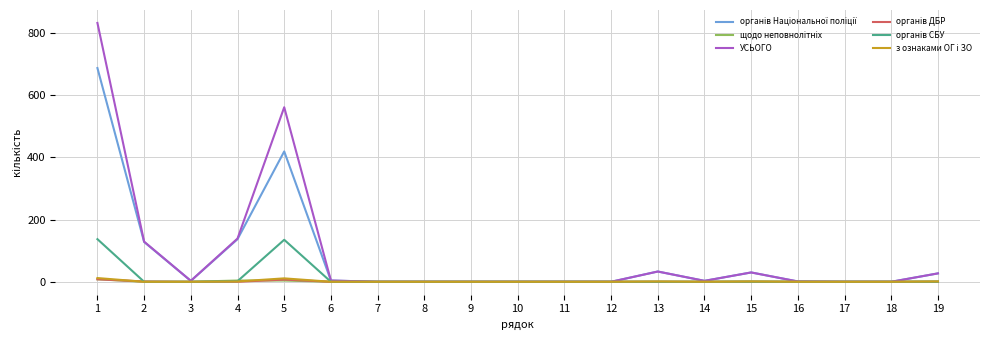

What is the difference between the maximum and minimum values in the УСЬОГО series?

832